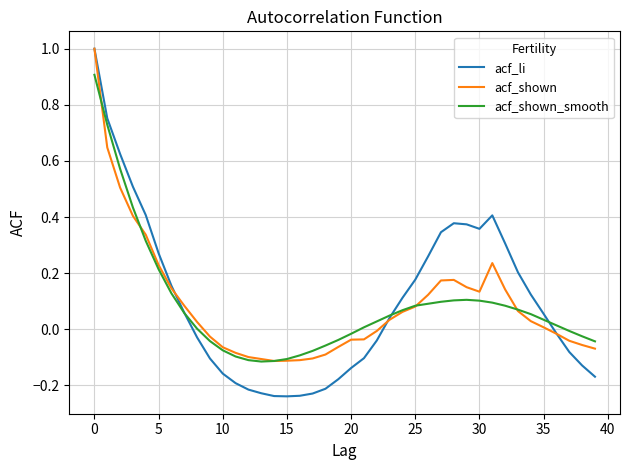

Which series has the largest range (max minus min)?

acf_li